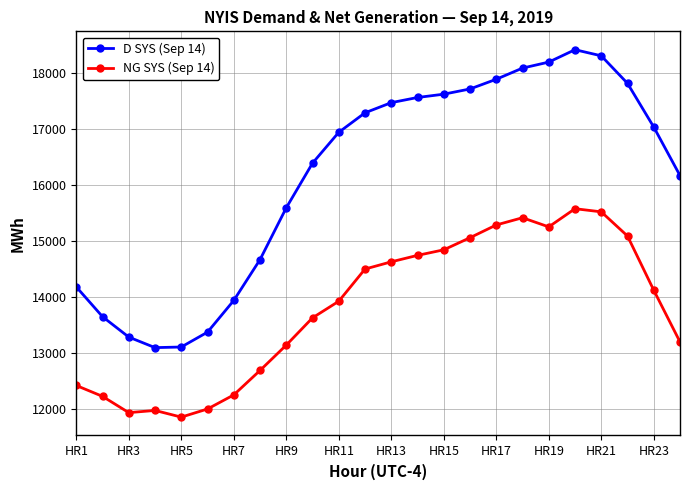

Which series has the largest total across all categories?

D SYS (Sep 14)